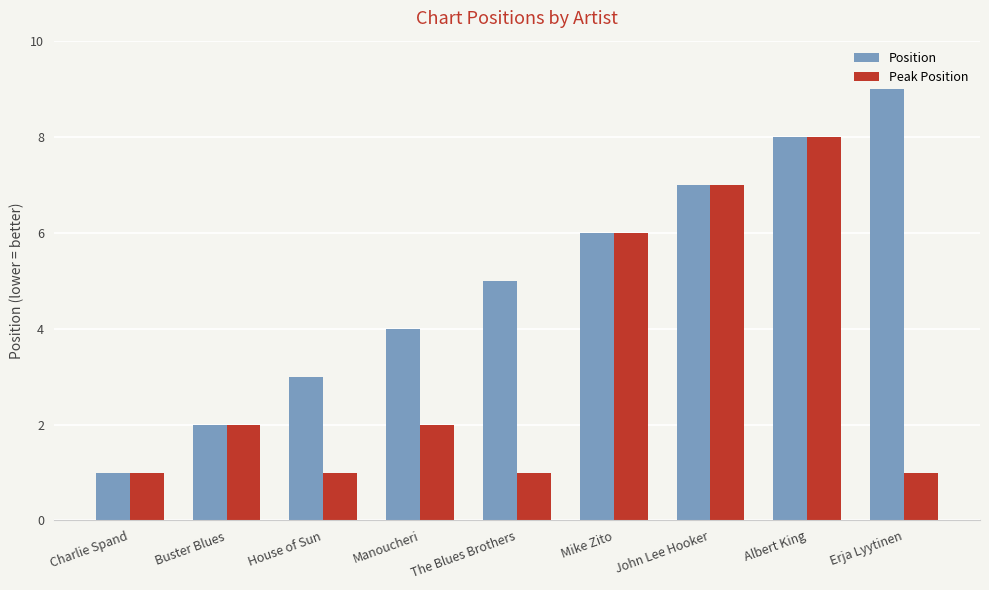

What is the average value of the Peak Position series?

3